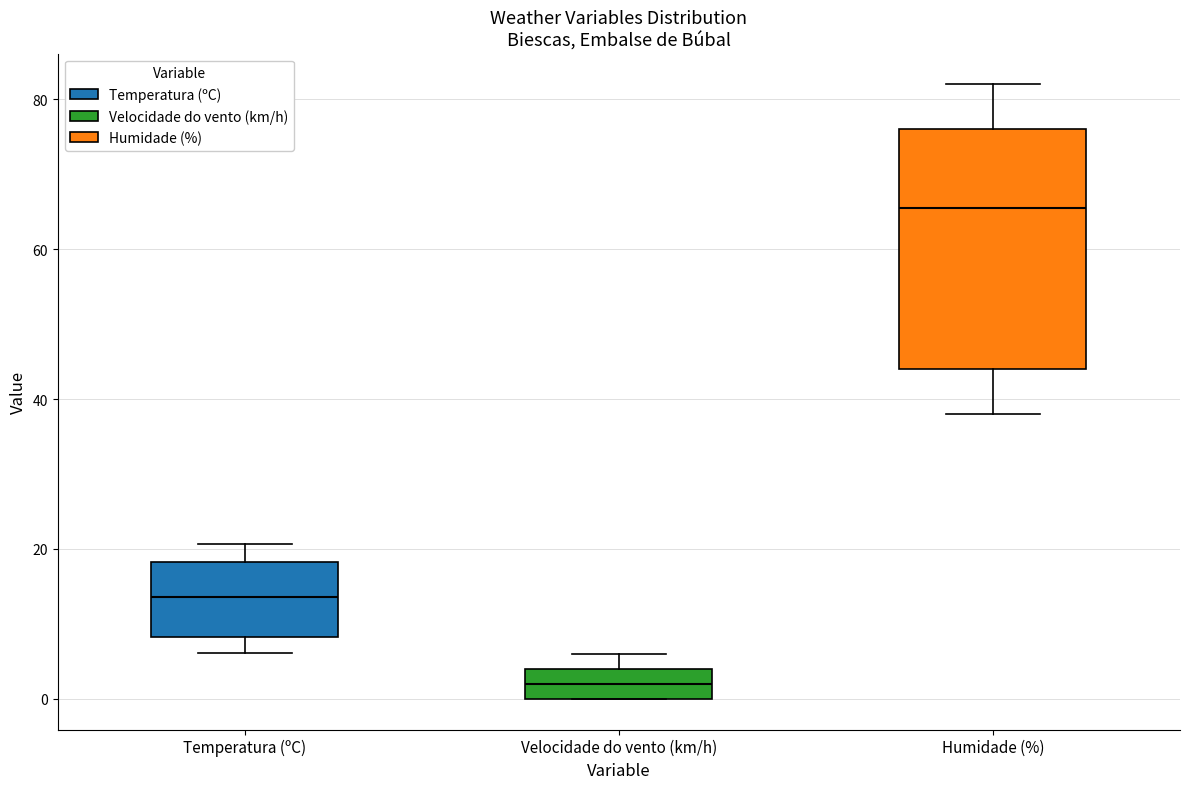

Reading left to right, transcribe this box plot: for each box, give where its median line is, the range the box spans, and where its two whiskers end, as read against the y-axis. The values are not printed on the chart, so give them approximately, as read against the axis.

Temperatura (ºC): median 14, box 8 to 18, whiskers 6 to 20
Velocidade do vento (km/h): median 2, box 0 to 4, whiskers 0 to 6
Humidade (%): median 66, box 44 to 76, whiskers 38 to 82